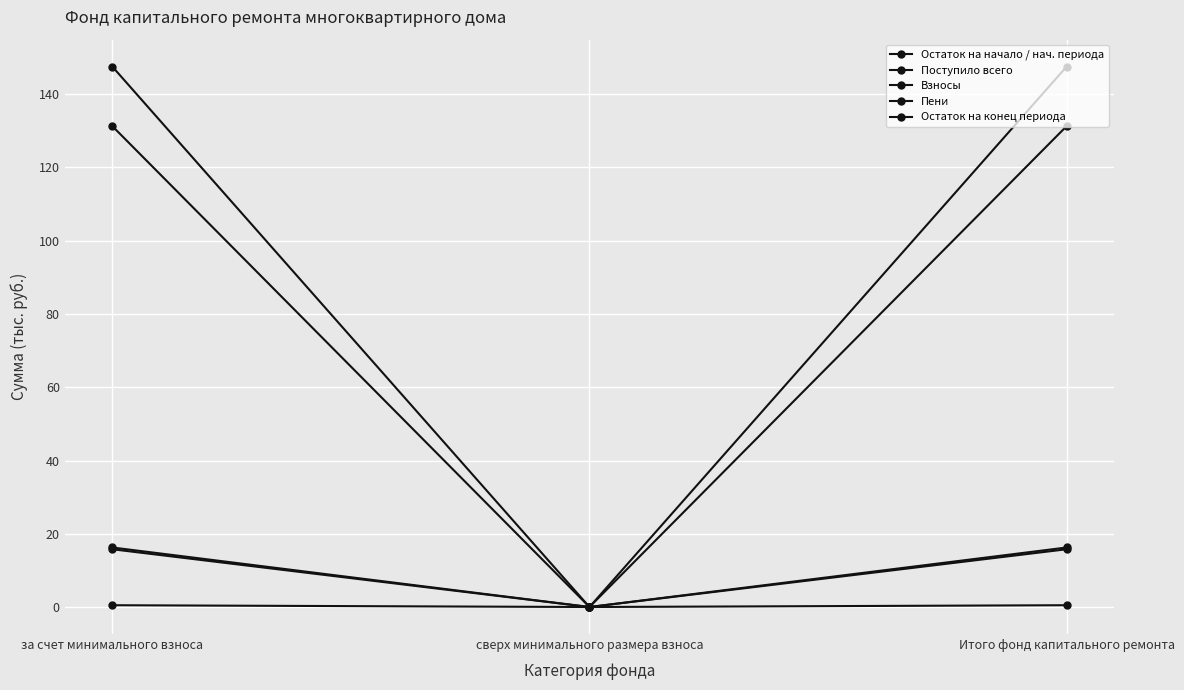

How many data points in Поступило всего are above 16?

2